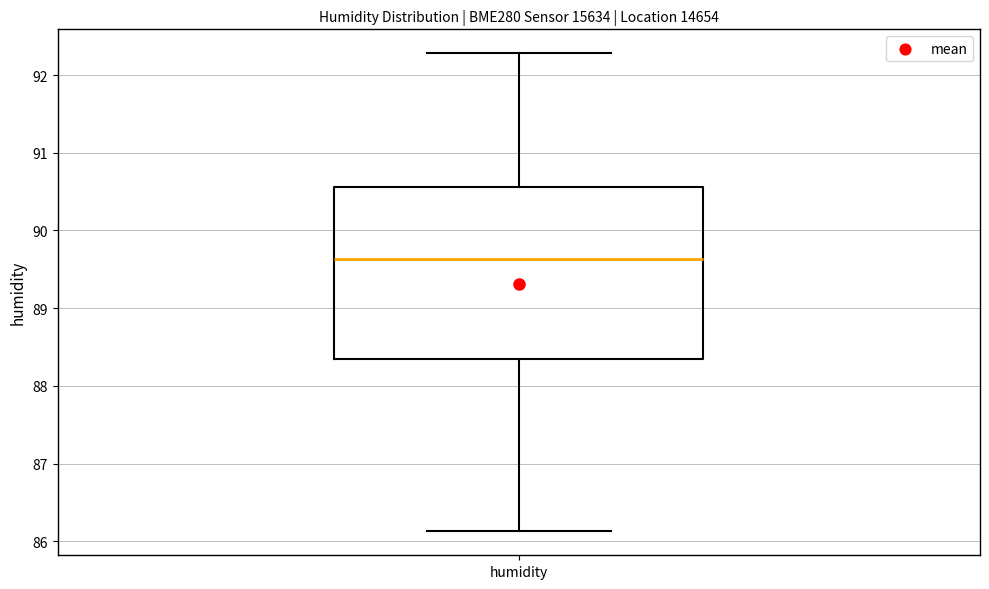

Where is the lower edge of the box for humidity on the y-axis? The values are not printed on the chart, so give them approximately, as read against the axis.

88.4